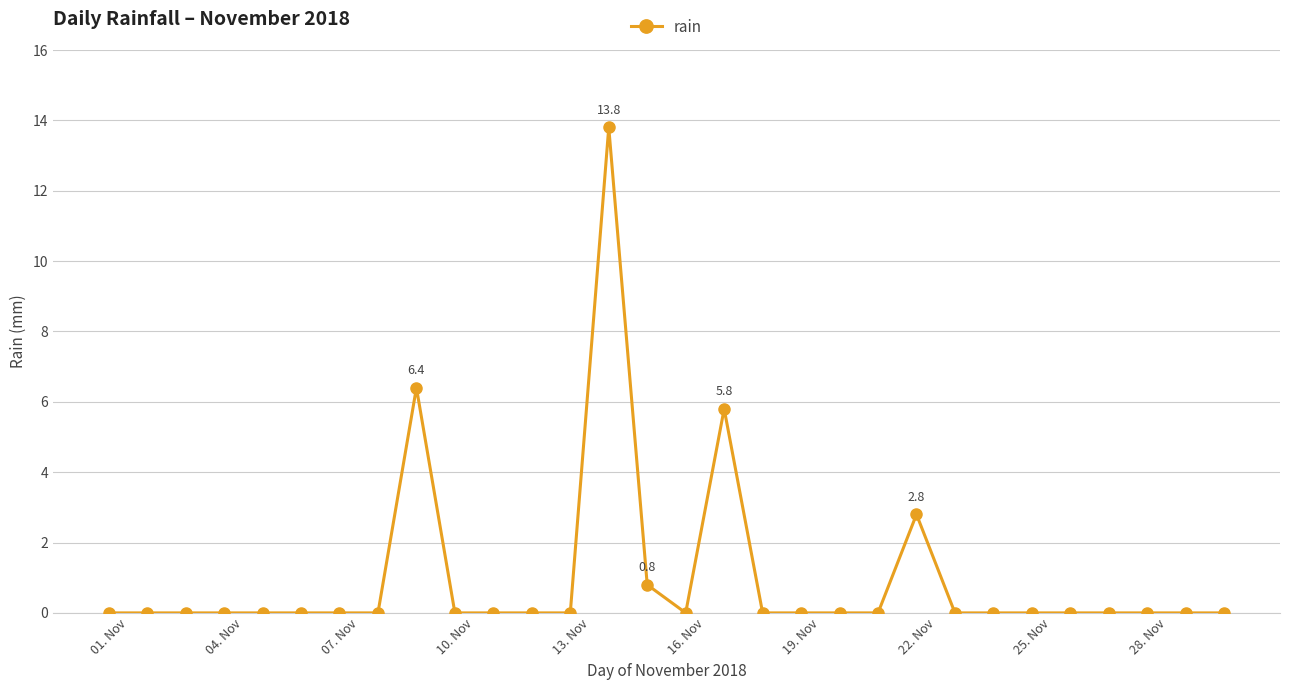

Does the chart have visible grid lines?

Yes